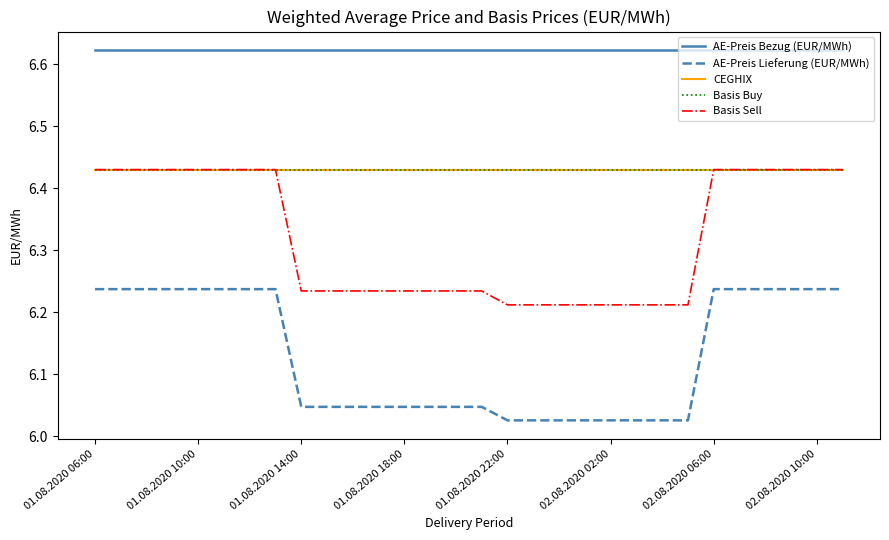

At which category does the chart reach its minimum across all series?

01.08.2020 22:00